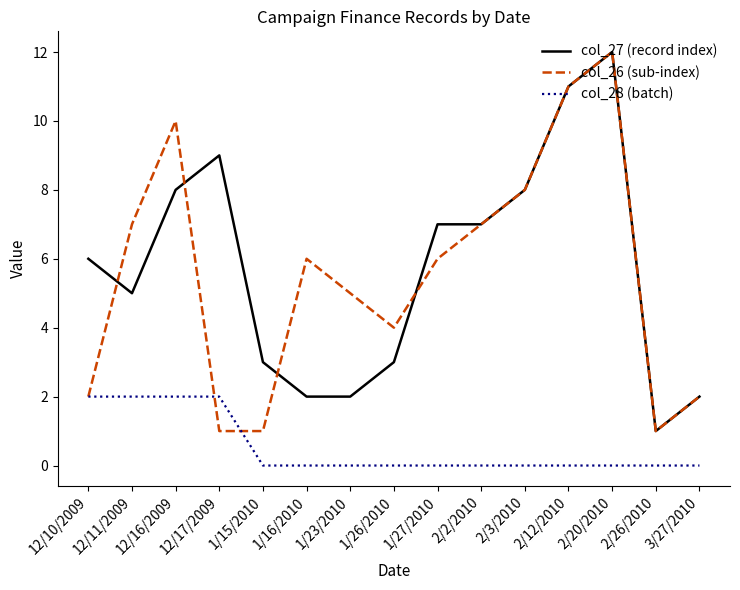

Is the value of col_27 (record index) at 1/27/2010 greater than the value of col_26 (sub-index) at 3/27/2010?

Yes